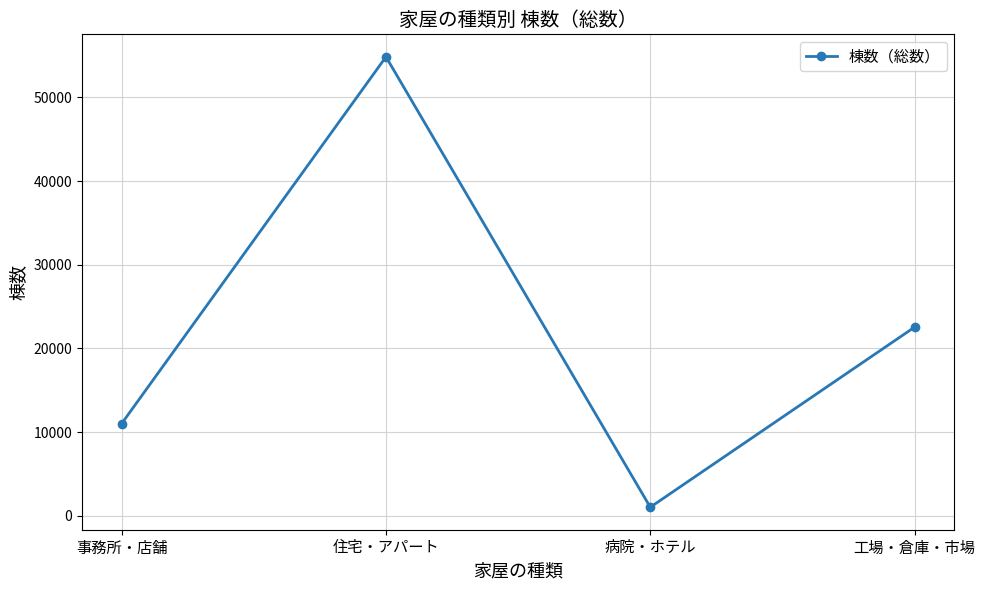

The value at 病院・ホテル is 1029. True or false?

True